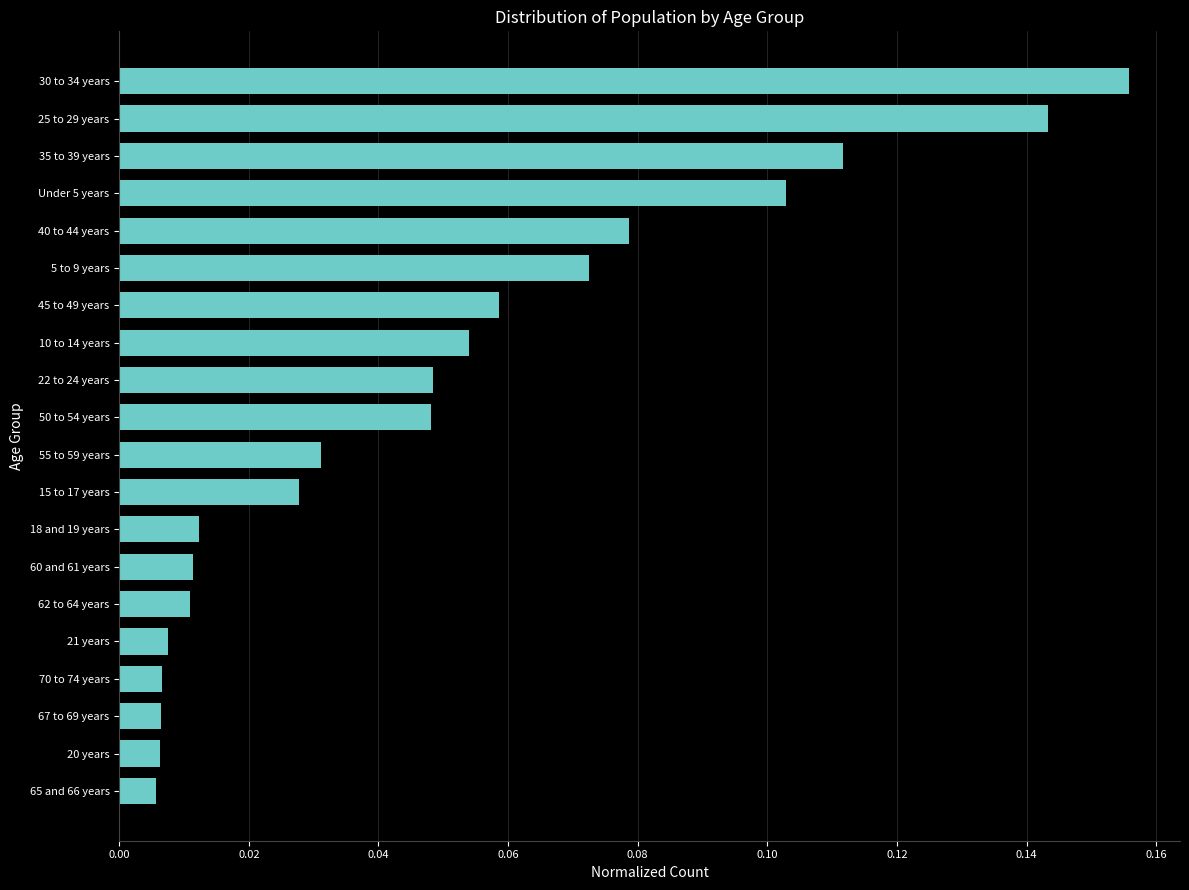

How many data points does each series have?

20